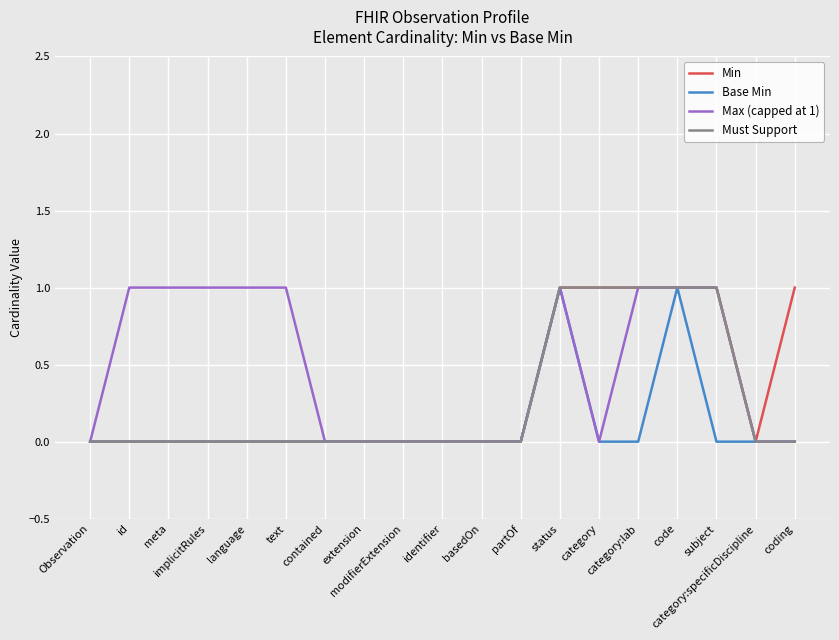

The Base Min series shows 0 at id. True or false?

True